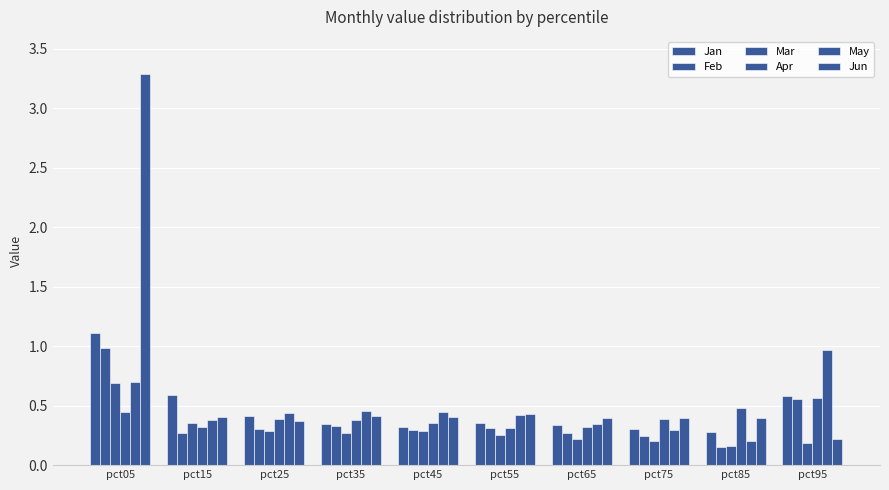

How many bars are there in each group?

6